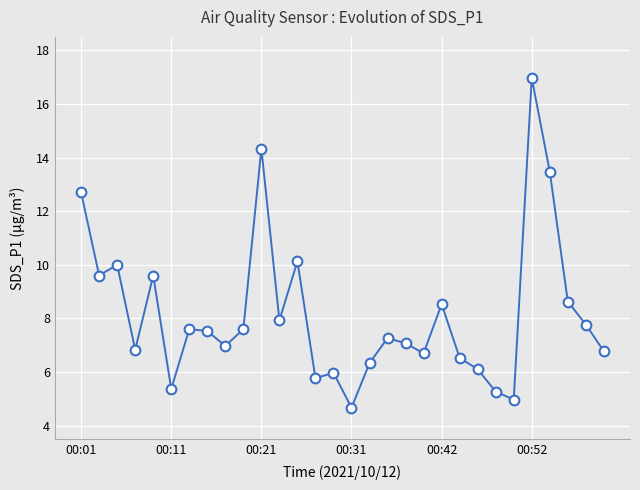

How many lines are shown in the chart?

1